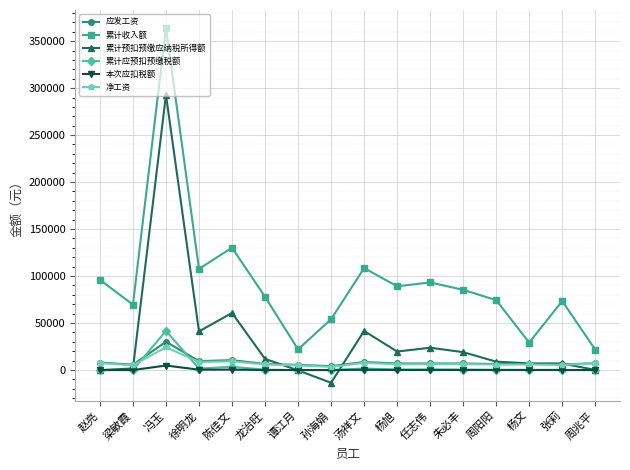

What is the greatest value displayed?

364220.0